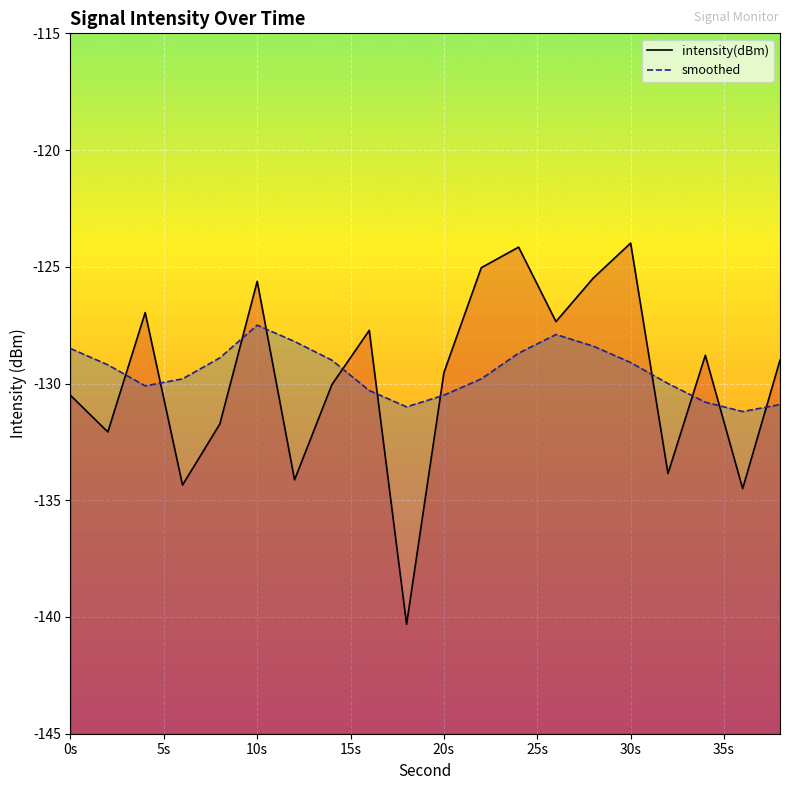

What is the value of the intensity(dBm) point at the 18th from the left?

-128.8